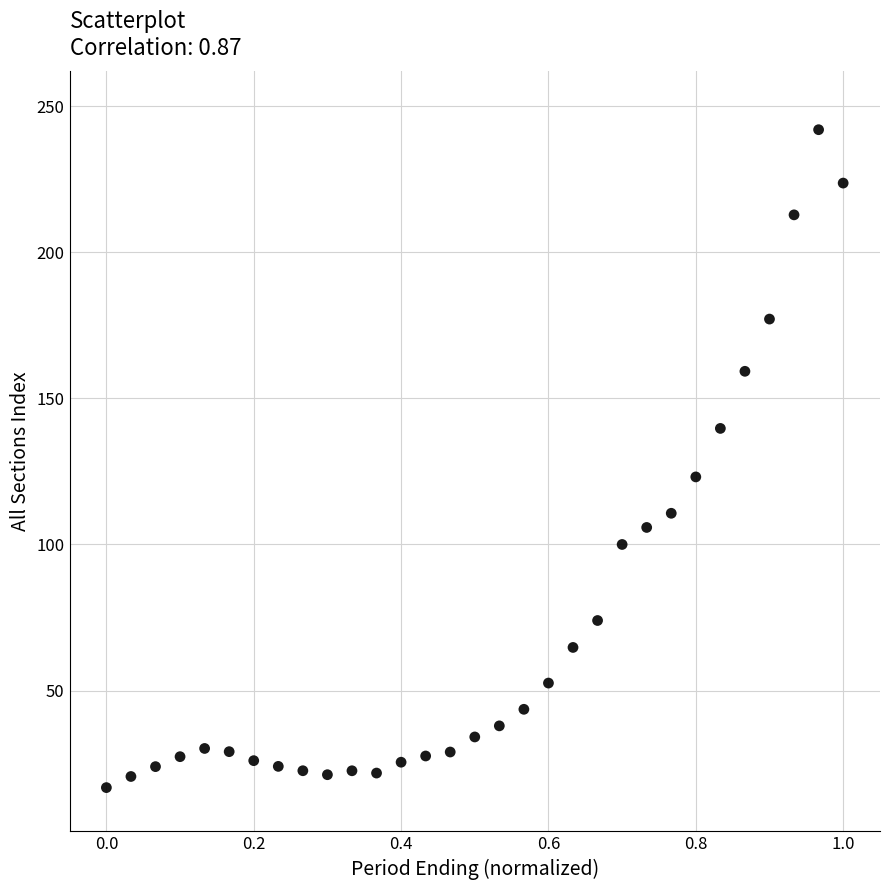

What Y value in the scatter plot is closest to 129?

123.1